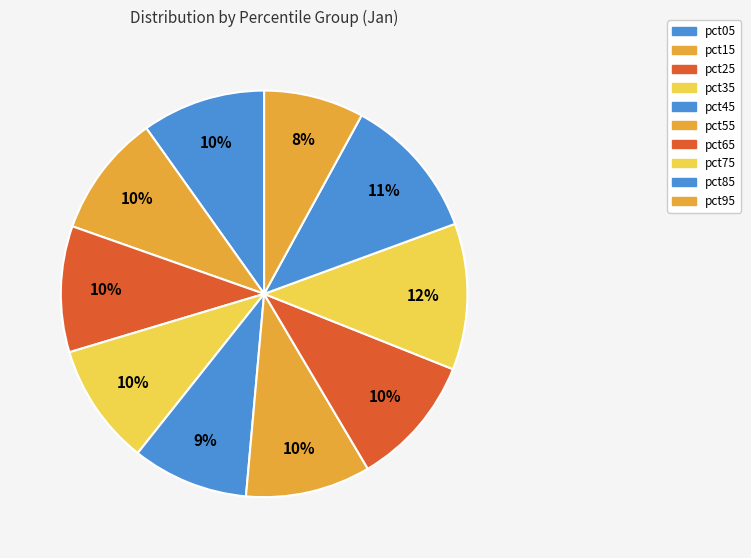

To the nearest percent, what is the average slice percentage?

10%